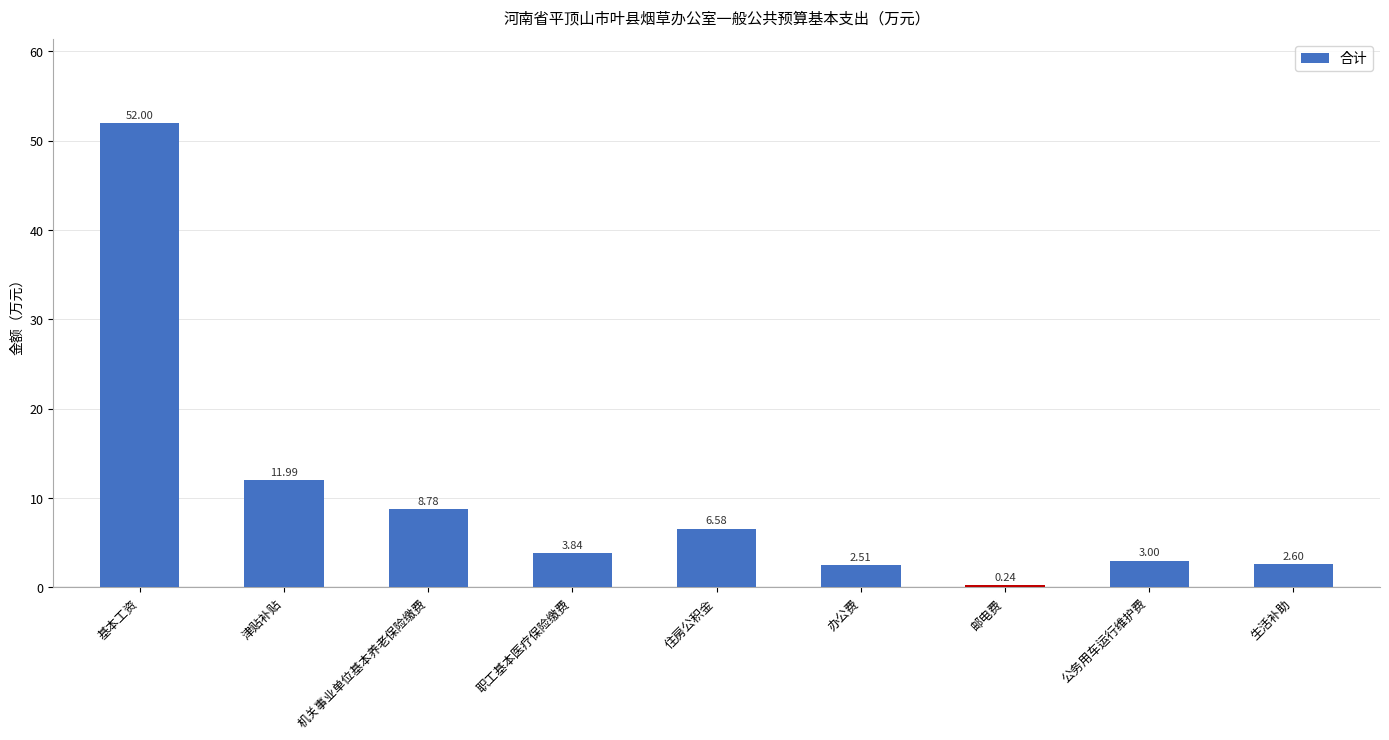

What position from the right is 职工基本医疗保险缴费?

6